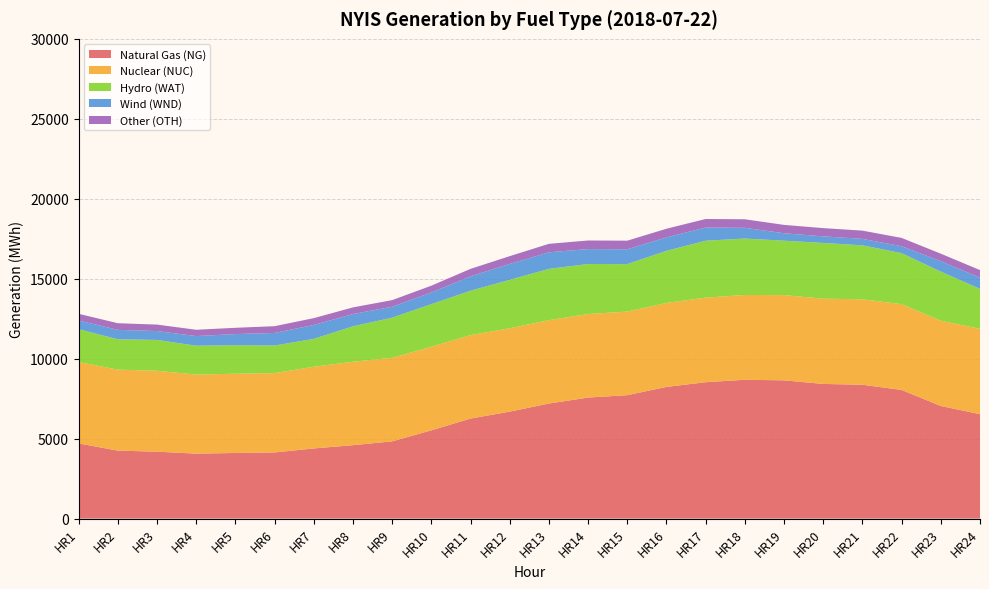

Reading right to left, what are all the values shown in this chart?

Natural Gas (NG): 6530	7043	8046	8372	8421	8646	8683	8528	8236	7718	7569	7195	6690	6256	5520	4830	4590	4388	4137	4104	4064	4185	4252	4703
Nuclear (NUC): 5336	5331	5363	5342	5330	5330	5300	5289	5248	5228	5222	5213	5211	5218	5224	5224	5220	5105	4960	4954	4941	5061	5063	5088
Hydro (WAT): 2501	3071	3190	3375	3487	3403	3530	3560	3260	2969	3129	3209	3028	2776	2666	2512	2214	1745	1727	1782	1808	1928	1898	2057
Wind (WND): 701	650	435	404	411	464	672	821	842	927	933	1035	996	900	732	679	768	869	785	700	601	554	590	545
Other (OTH): 471	471	518	514	516	523	532	537	540	537	538	530	486	466	422	417	415	428	423	391	394	404	415	414